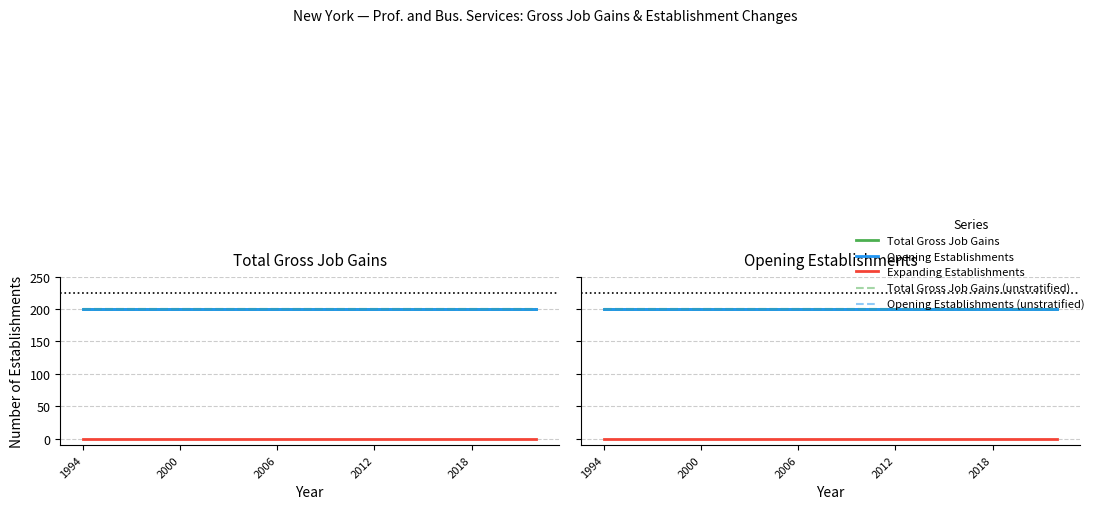

At which label does Opening Establishments (unstratified) reach its minimum?

1994